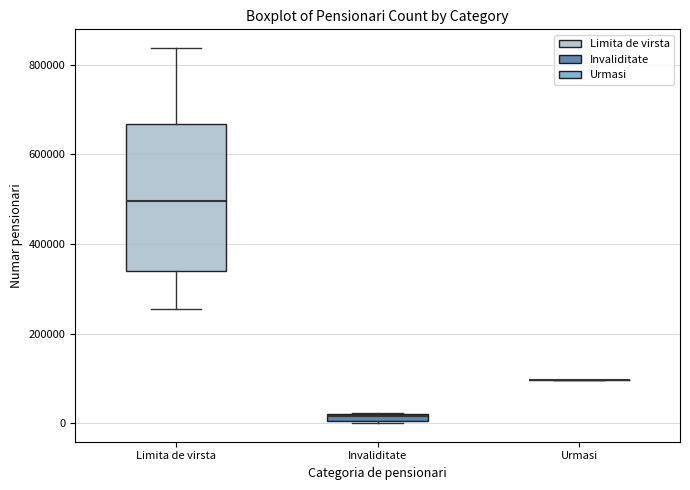

Comparing the boxes themselves (not the whiskers), which one is the tallest?

Limita de virsta